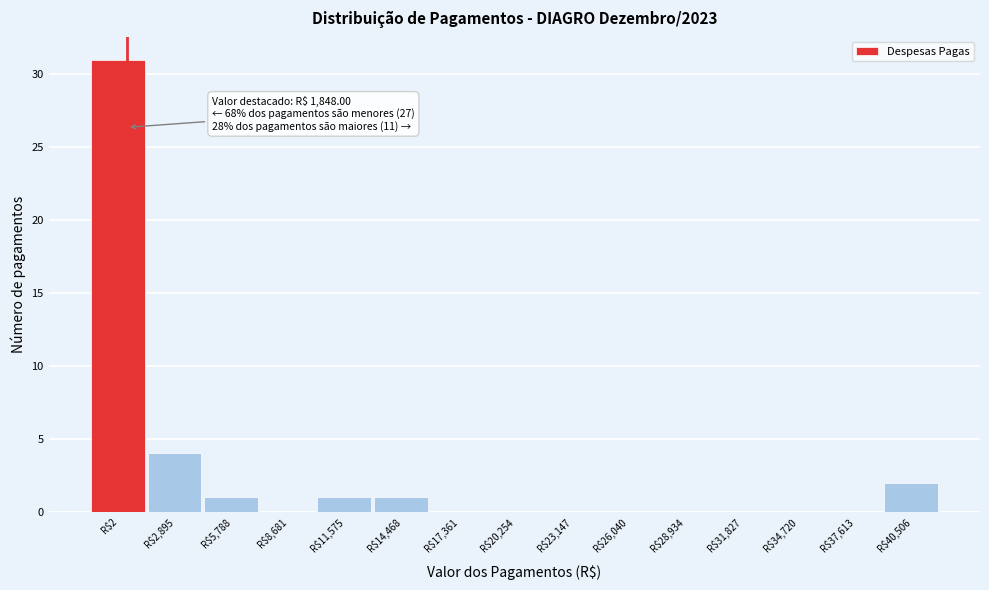

The value at R$2,895 is 2. True or false?

False